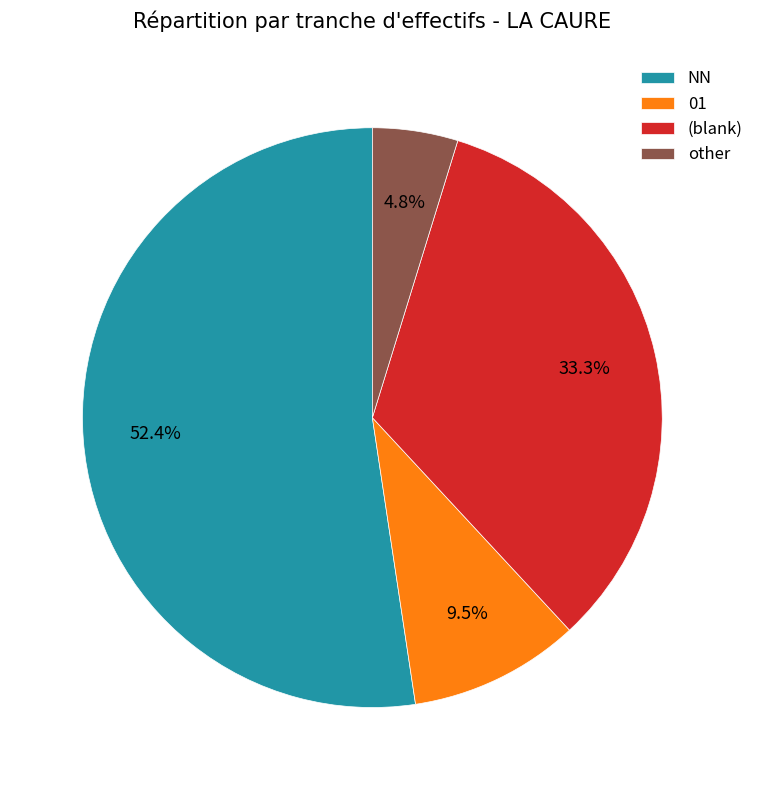

Rank the categories by value from highest to lowest.

NN, (blank), 01, other